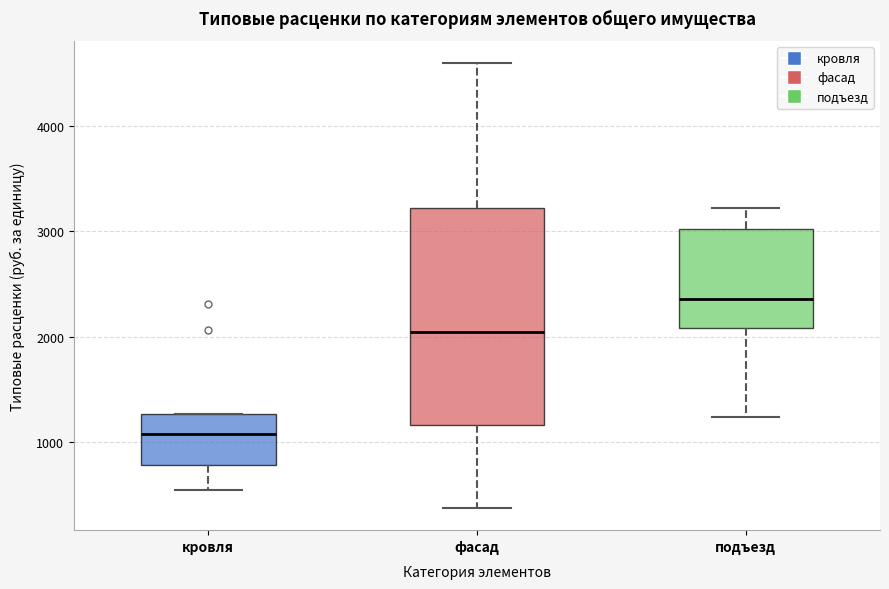

Which box is the tallest, from its lower edge to its upper edge?

фасад